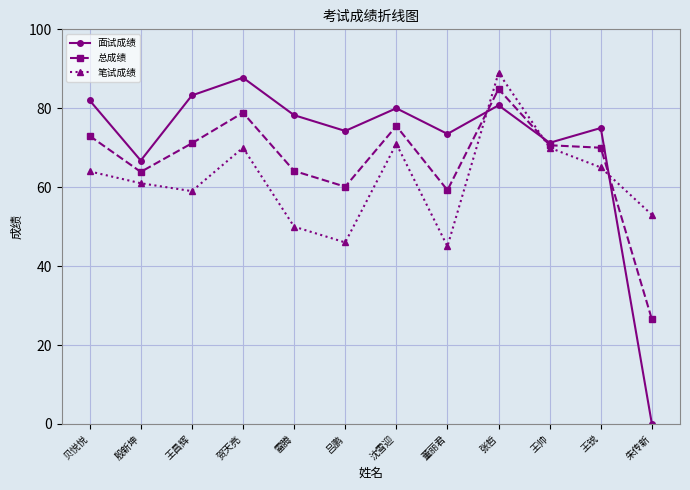

What is the label of the 1st point from the right?

朱传新